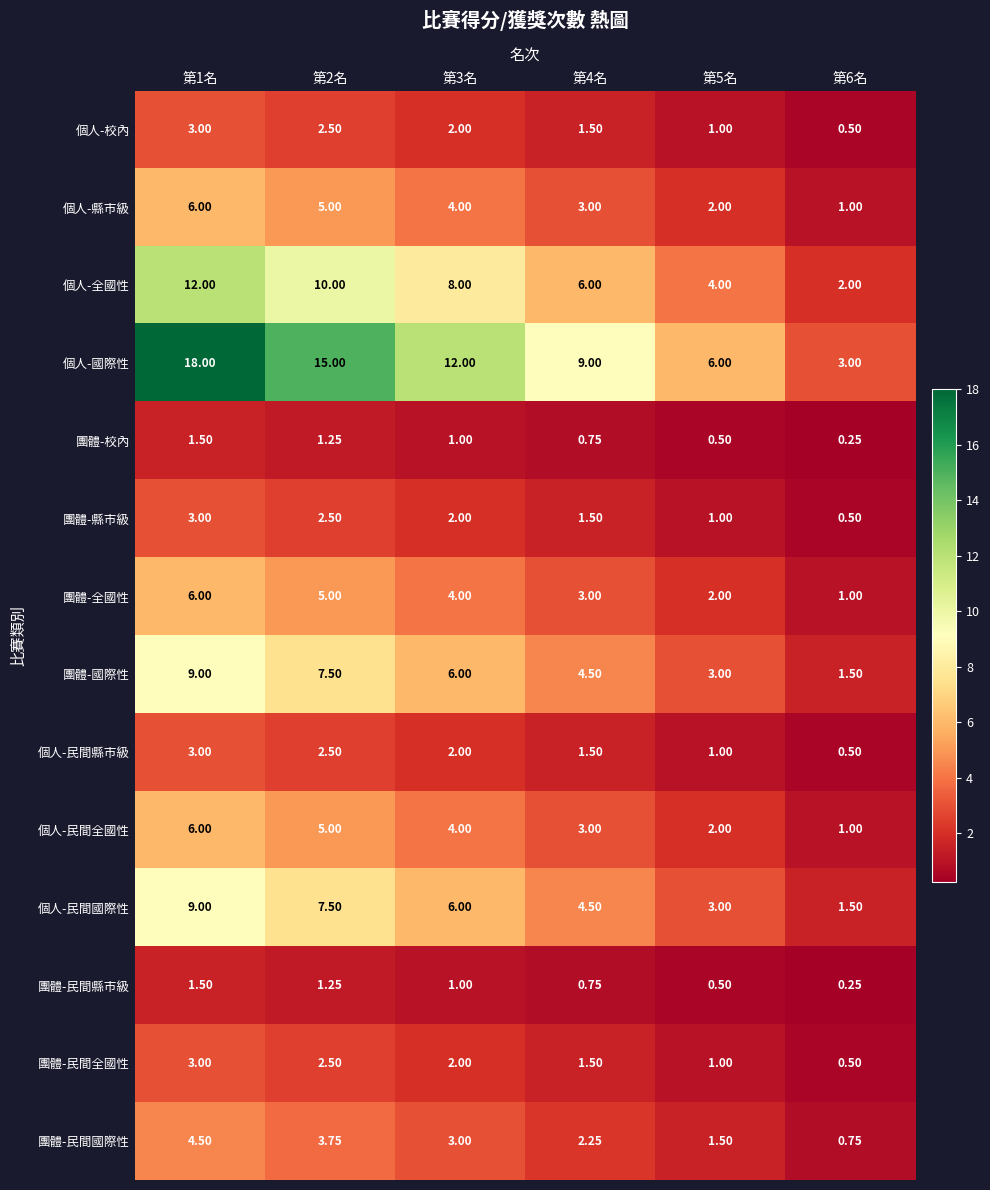

Which series has the largest total across all categories?

個人-國際性